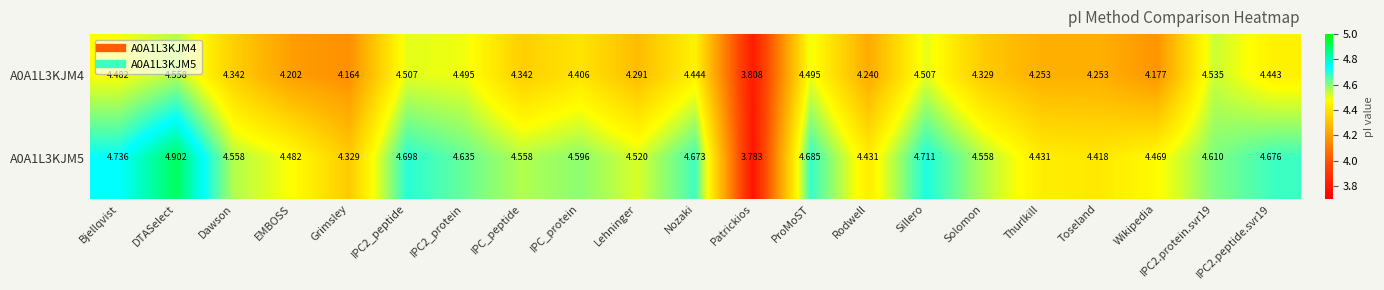

At which label does A0A1L3KJM4 first exceed 4?

Bjellqvist